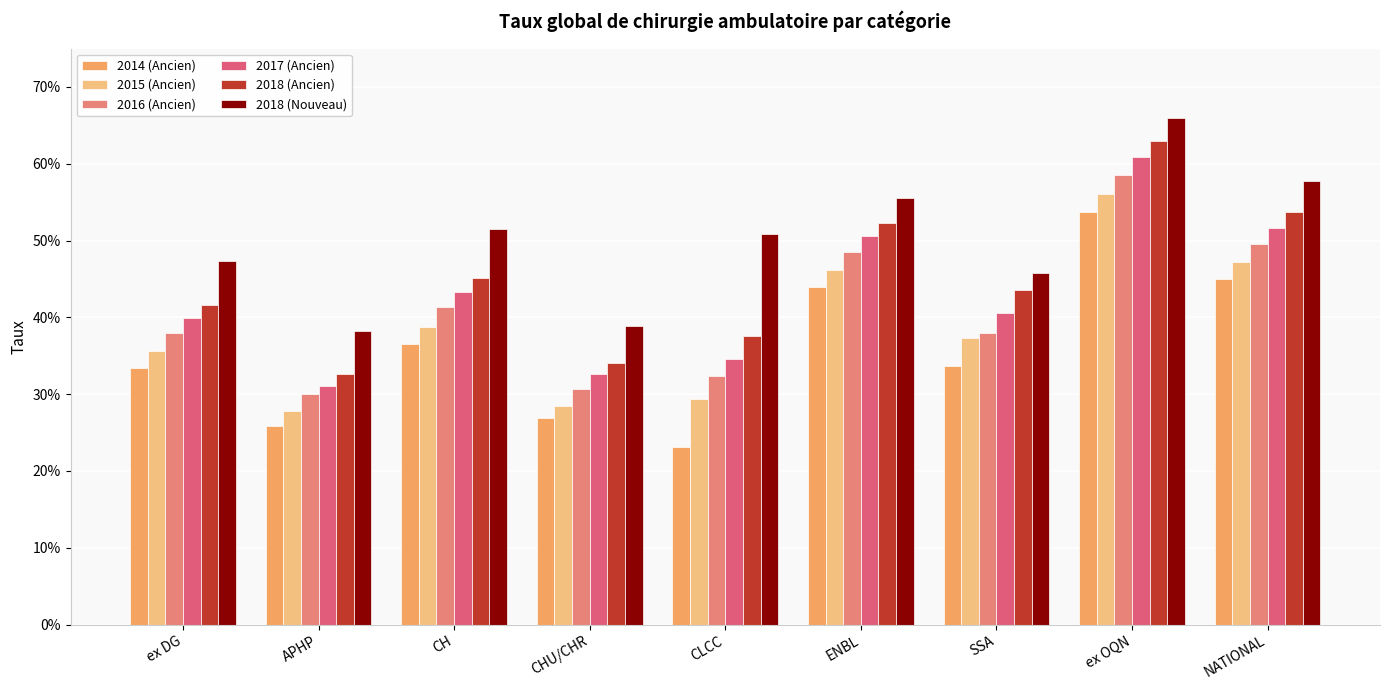

Reading left to right, extract all data points from this chart.

2014 (Ancien): 0.3	0.3	0.4	0.3	0.2	0.4	0.3	0.5	0.4
2015 (Ancien): 0.4	0.3	0.4	0.3	0.3	0.5	0.4	0.6	0.5
2016 (Ancien): 0.4	0.3	0.4	0.3	0.3	0.5	0.4	0.6	0.5
2017 (Ancien): 0.4	0.3	0.4	0.3	0.3	0.5	0.4	0.6	0.5
2018 (Ancien): 0.4	0.3	0.5	0.3	0.4	0.5	0.4	0.6	0.5
2018 (Nouveau): 0.5	0.4	0.5	0.4	0.5	0.6	0.5	0.7	0.6